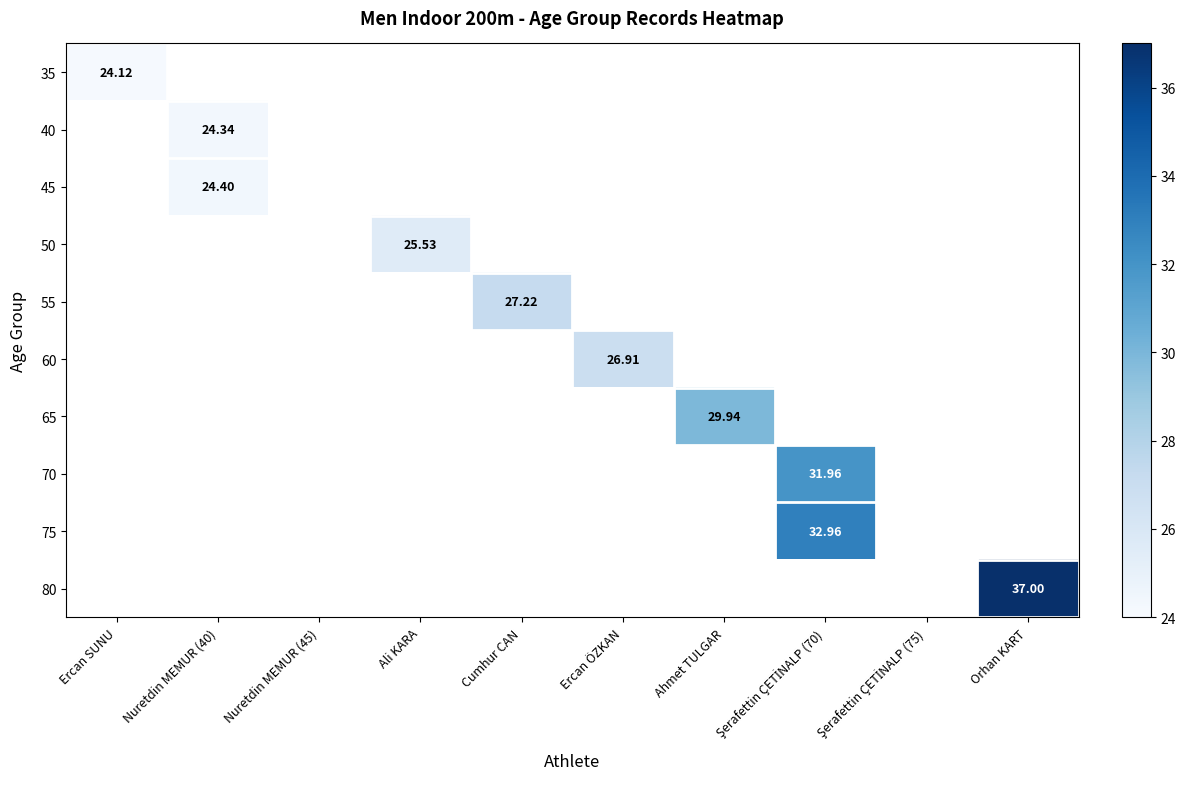

Where does the 60 series first go above 26?

Ercan ÖZKAN